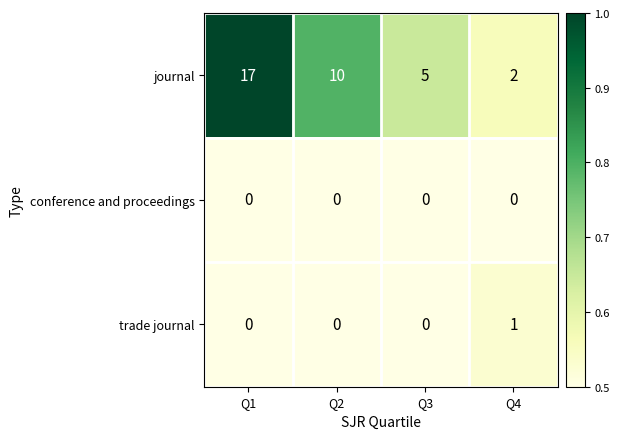

How many trade journal values are between 0 and 1?

4